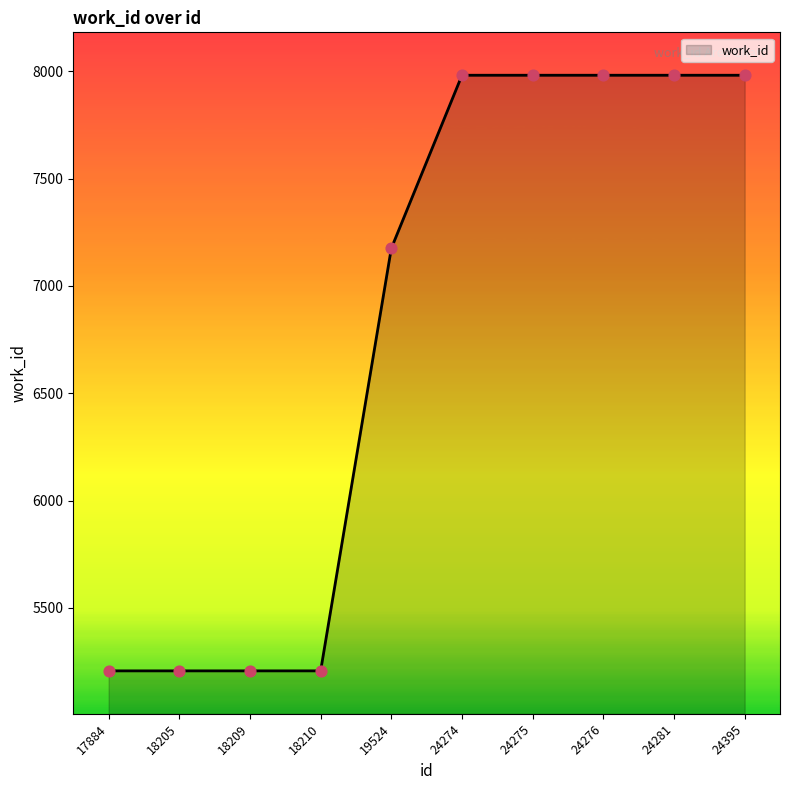

Between 24274 and 19524, which is larger?

24274